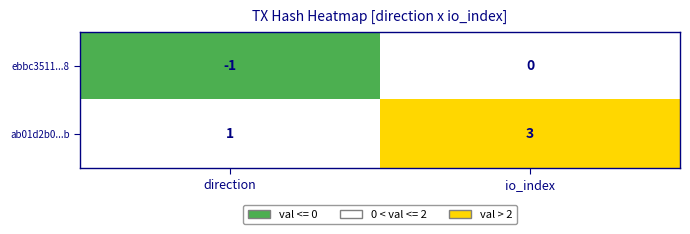

Reading left to right, what are all the values shown in this chart?

ebbc3511...8: direction=-1	io_index=0
ab01d2b0...b: direction=1	io_index=3